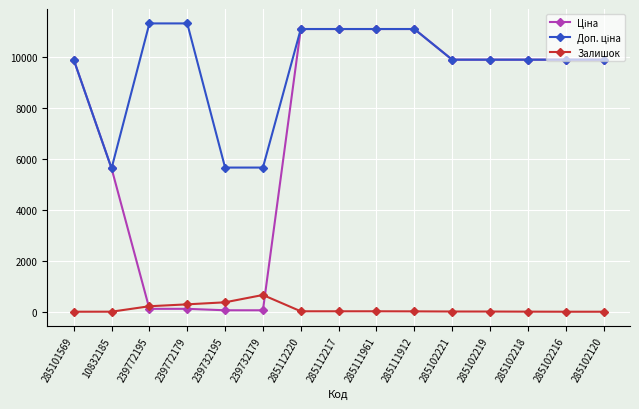

What is the greatest value displayed?

11334.0